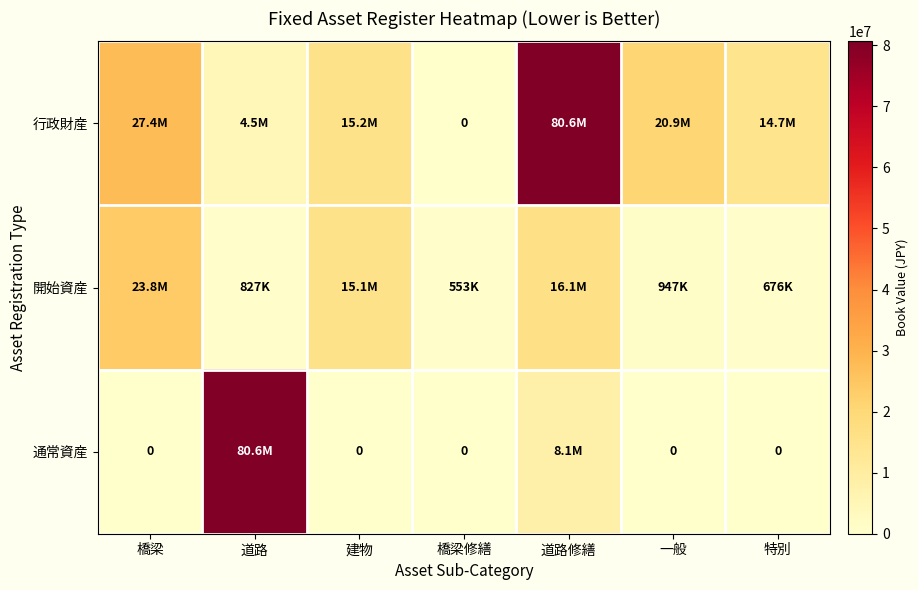

What value does the 行政財産 series have at 特別, to the nearest 10?

14675620